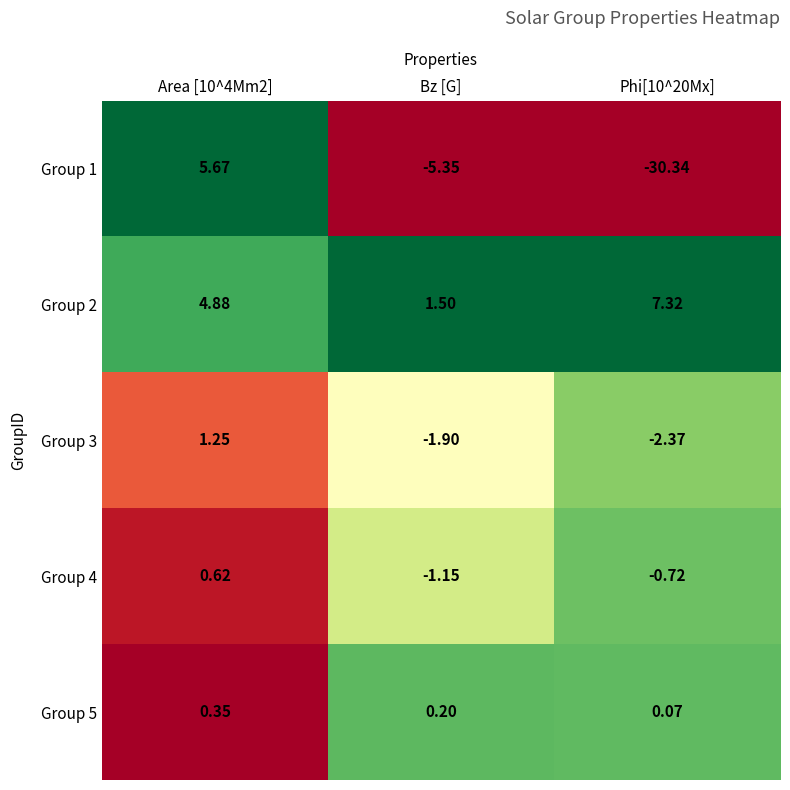

Which category has the lowest value in the Group 2 series?

Bz [G]